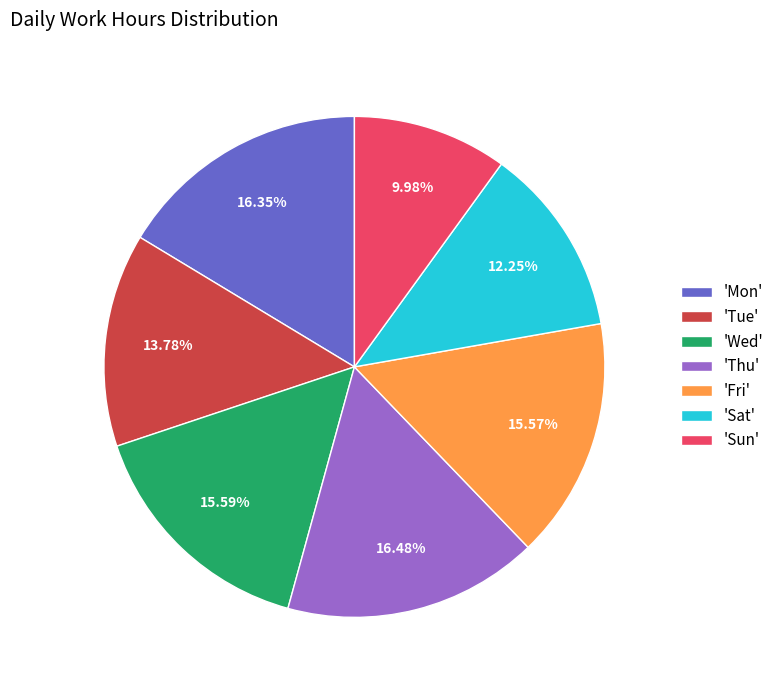

Do 'Tue' and 'Wed' together represent more than half of the pie?

No